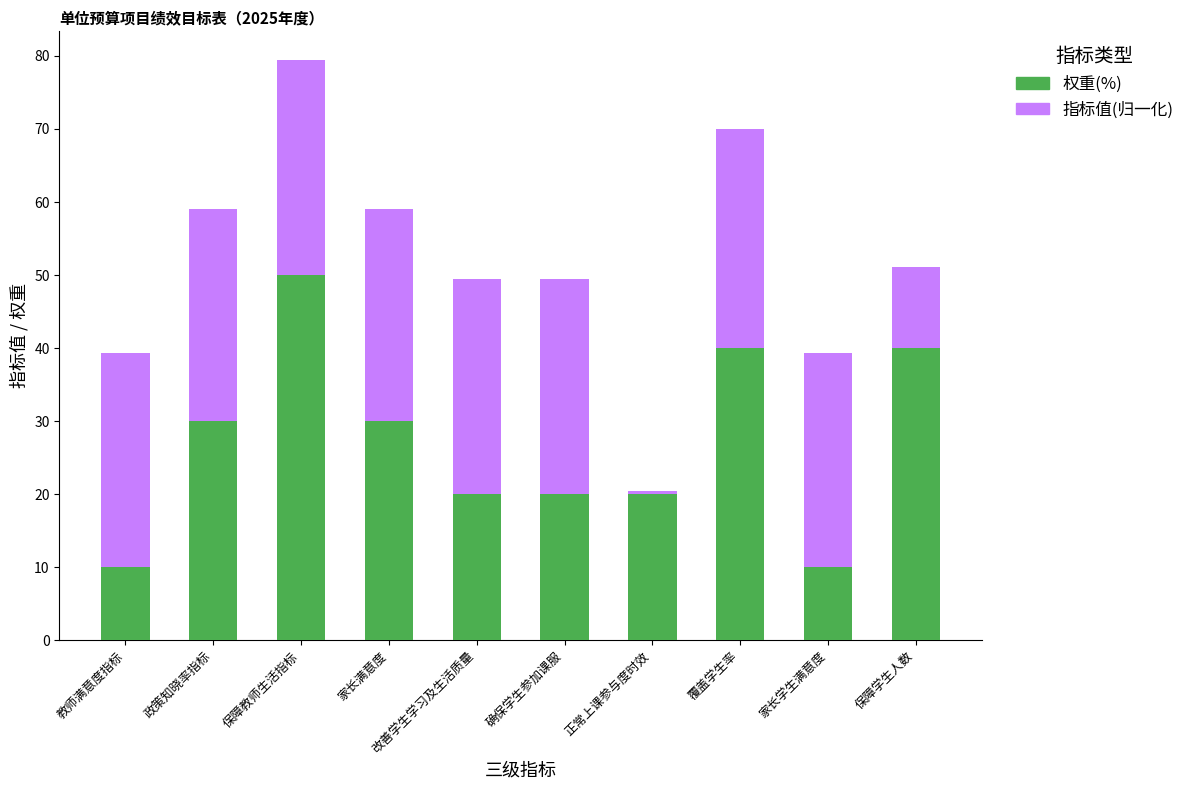

Are the bars horizontal?

No